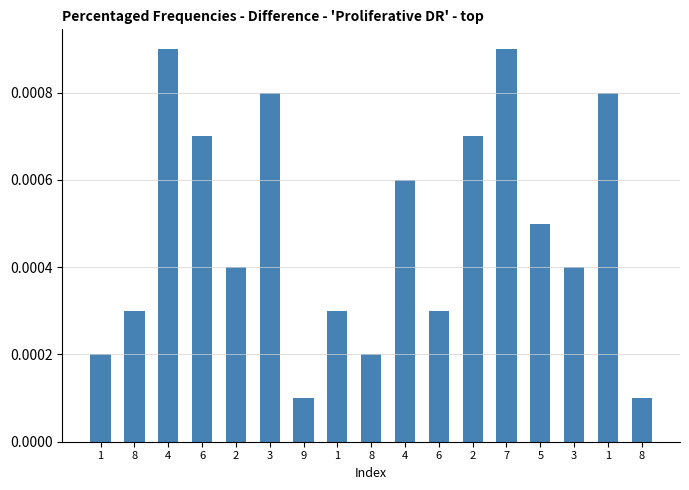

How many values are between 0 and 1?

17